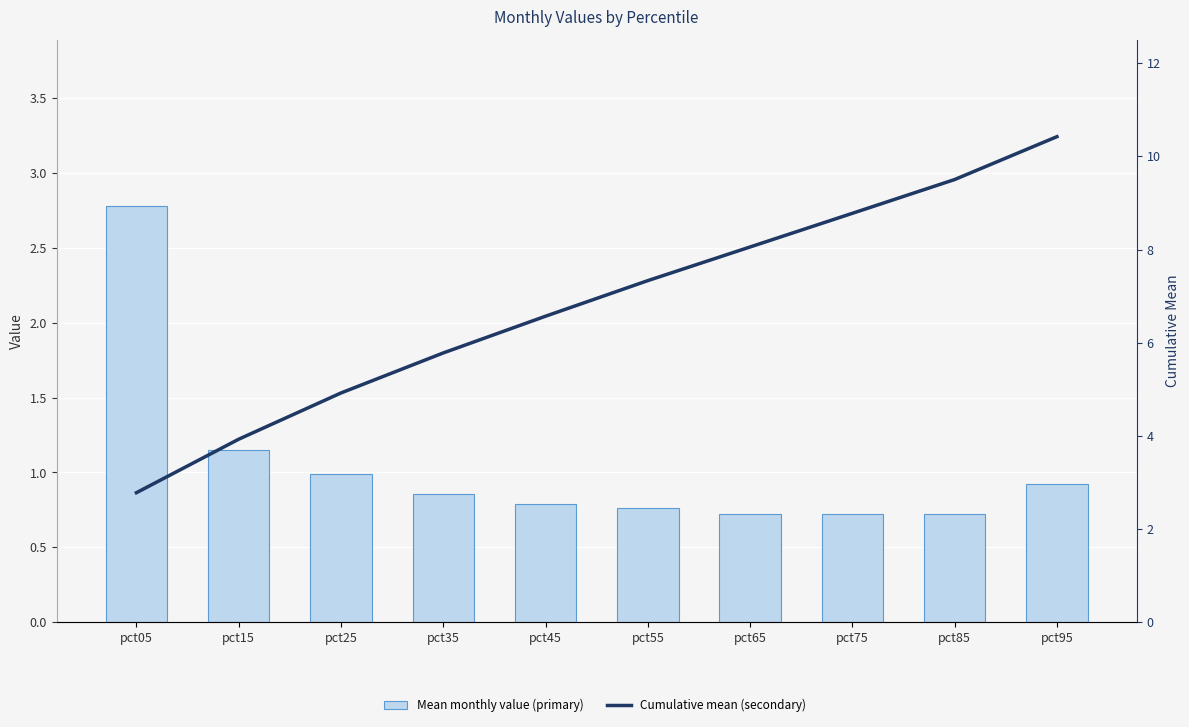

Which series has the largest total across all categories?

Cumulative mean (secondary)